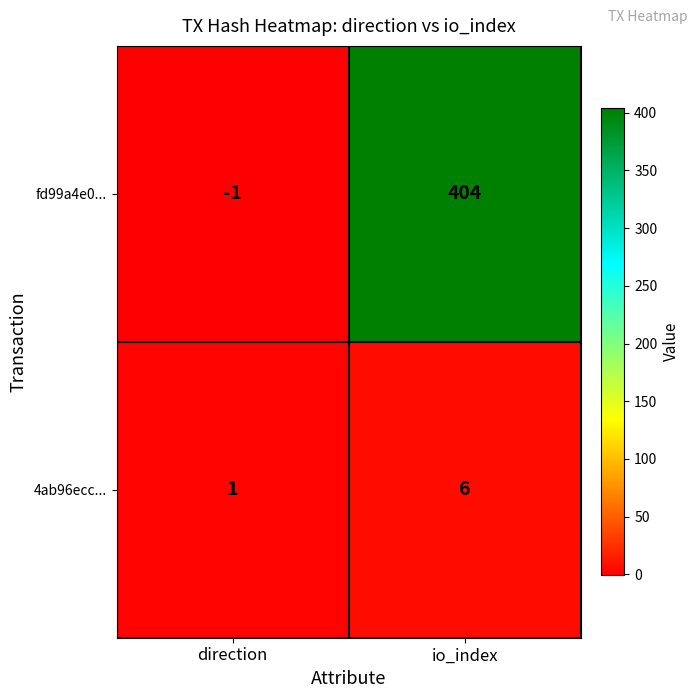

Rank the series at direction from highest to lowest value.

4ab96ecc..., fd99a4e0...